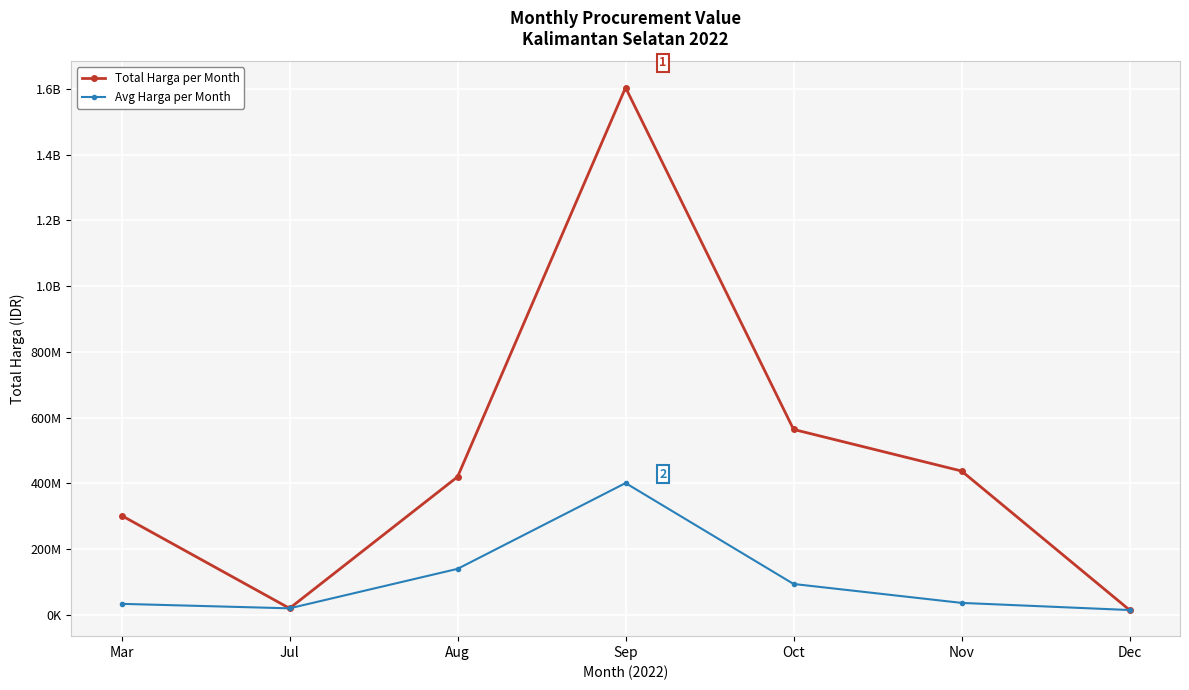

Is this an area chart (filled region under the line)?

No